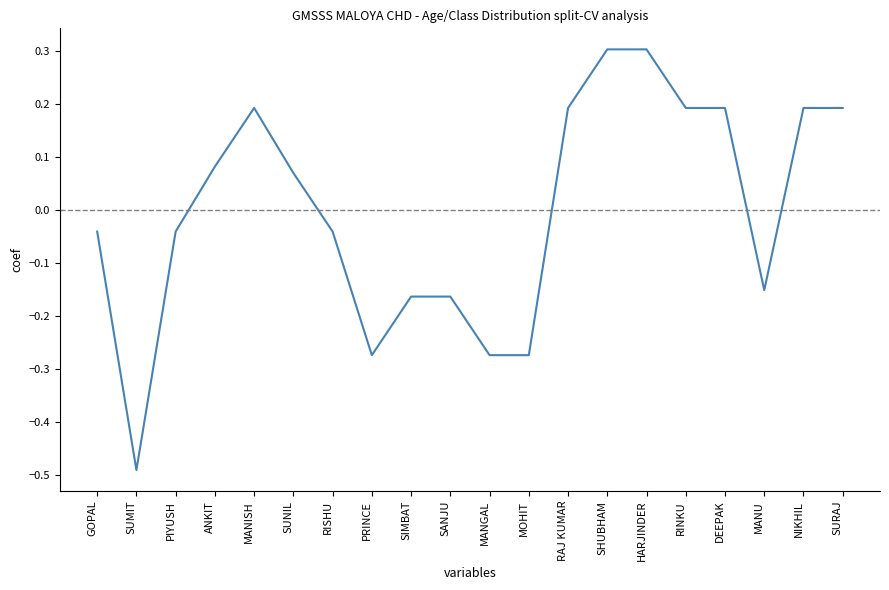

The chart shows a value of 0.2 at DEEPAK. True or false?

True